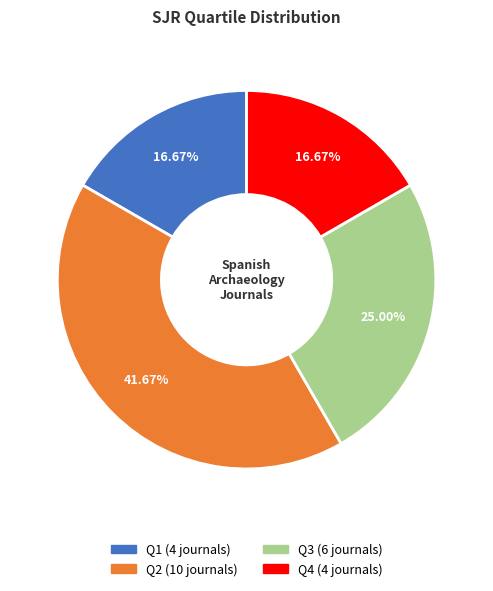

Count the number of slices in the pie.

4